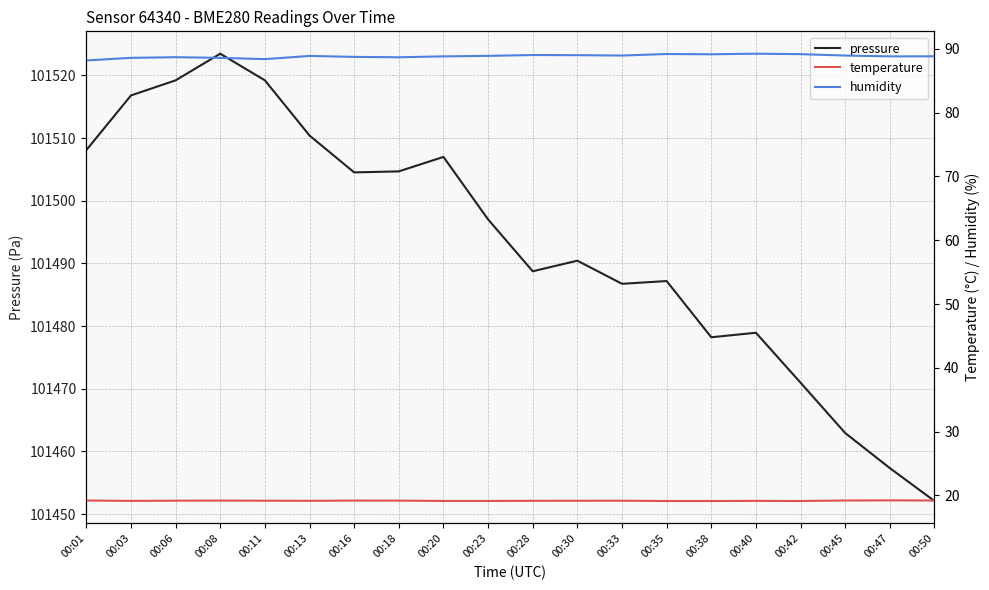

True or false: pressure has more than 1 points higher than both neighbors.

True